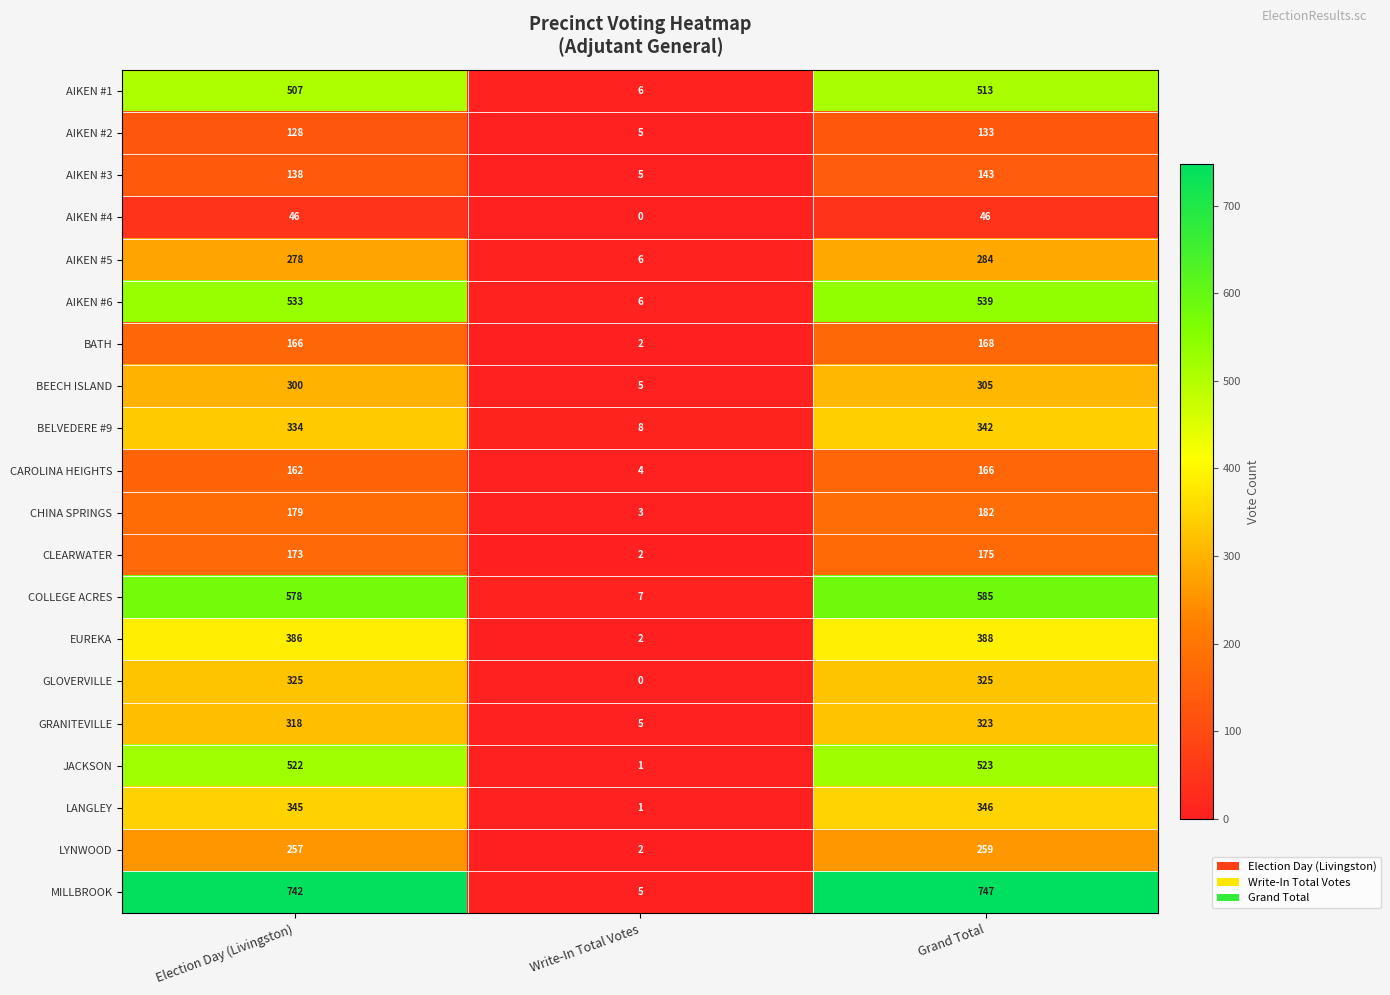

What is the greatest value displayed?

747